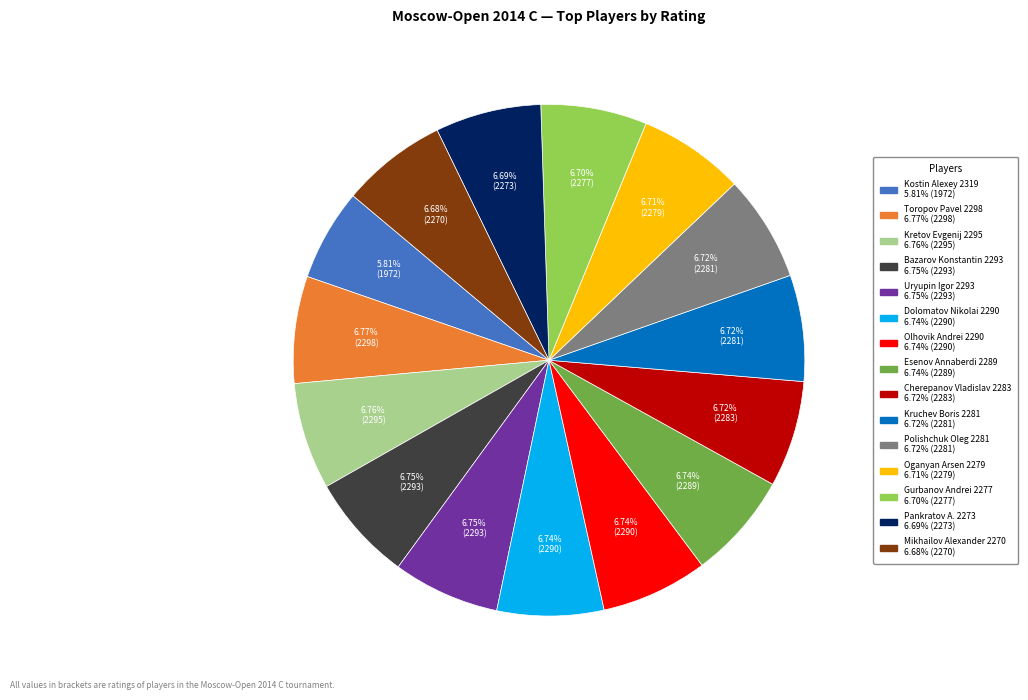

How many slices are in this pie chart?

15